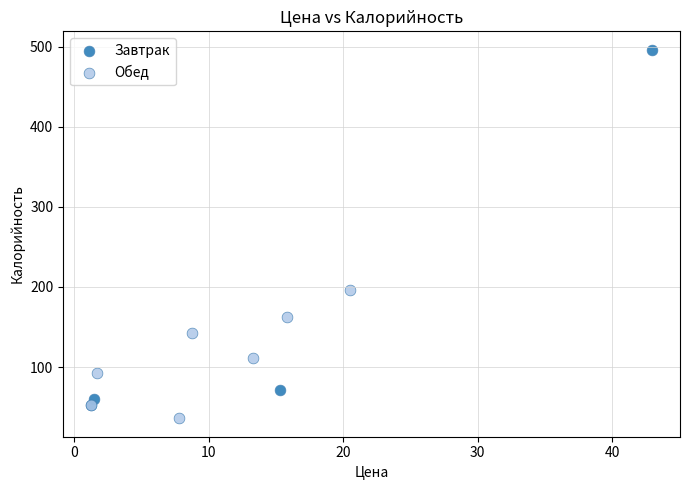

Which series reaches the maximum Y coordinate?

Завтрак